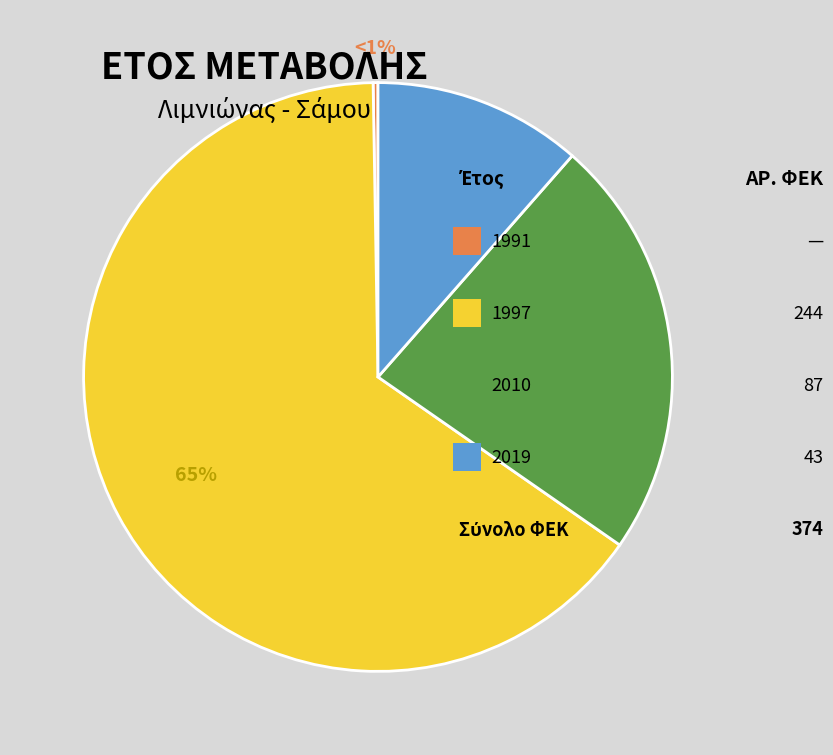

What is the smallest slice in the pie chart?

1991